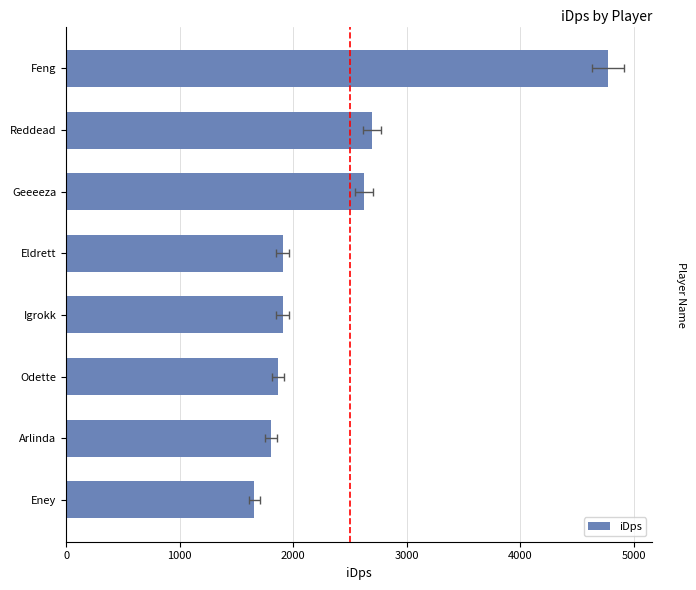

True or false: the data shows 1657.1 at Eney.

True